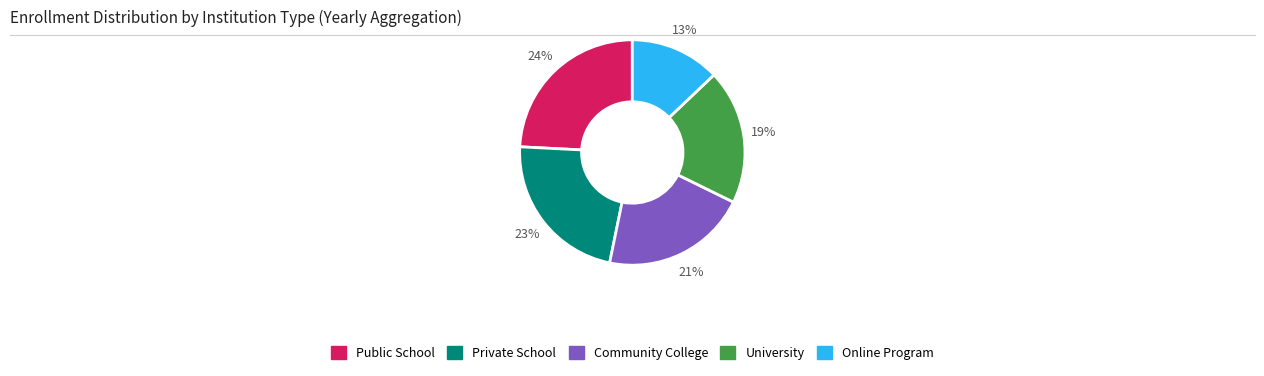

To the nearest percent, what is the average slice percentage?

20%